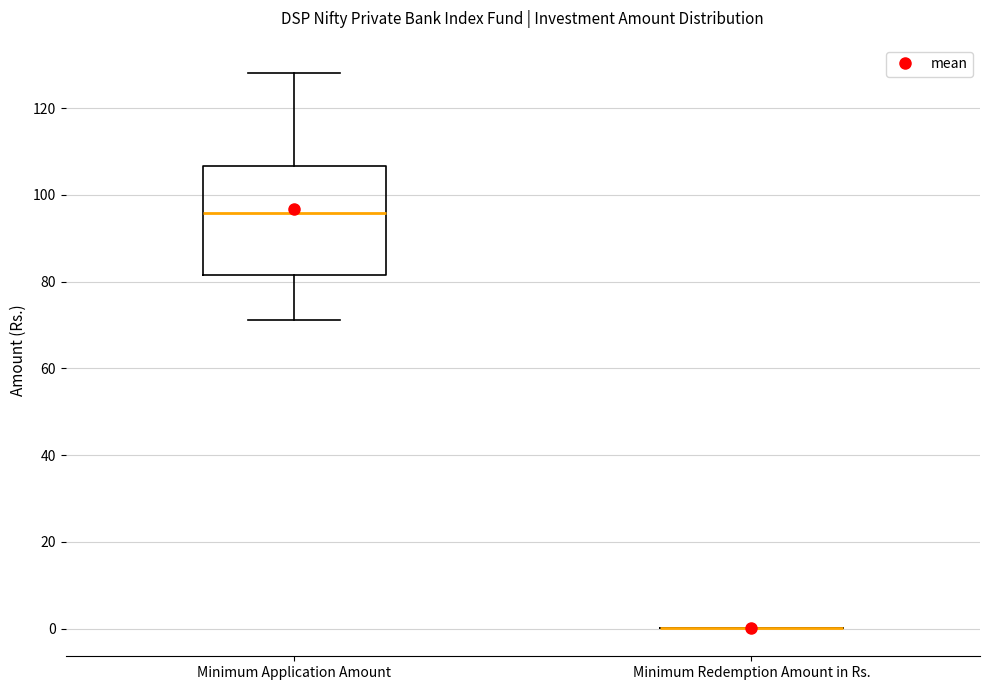

Where is the lower edge of the box for Minimum Application Amount on the y-axis? The values are not printed on the chart, so give them approximately, as read against the axis.

82